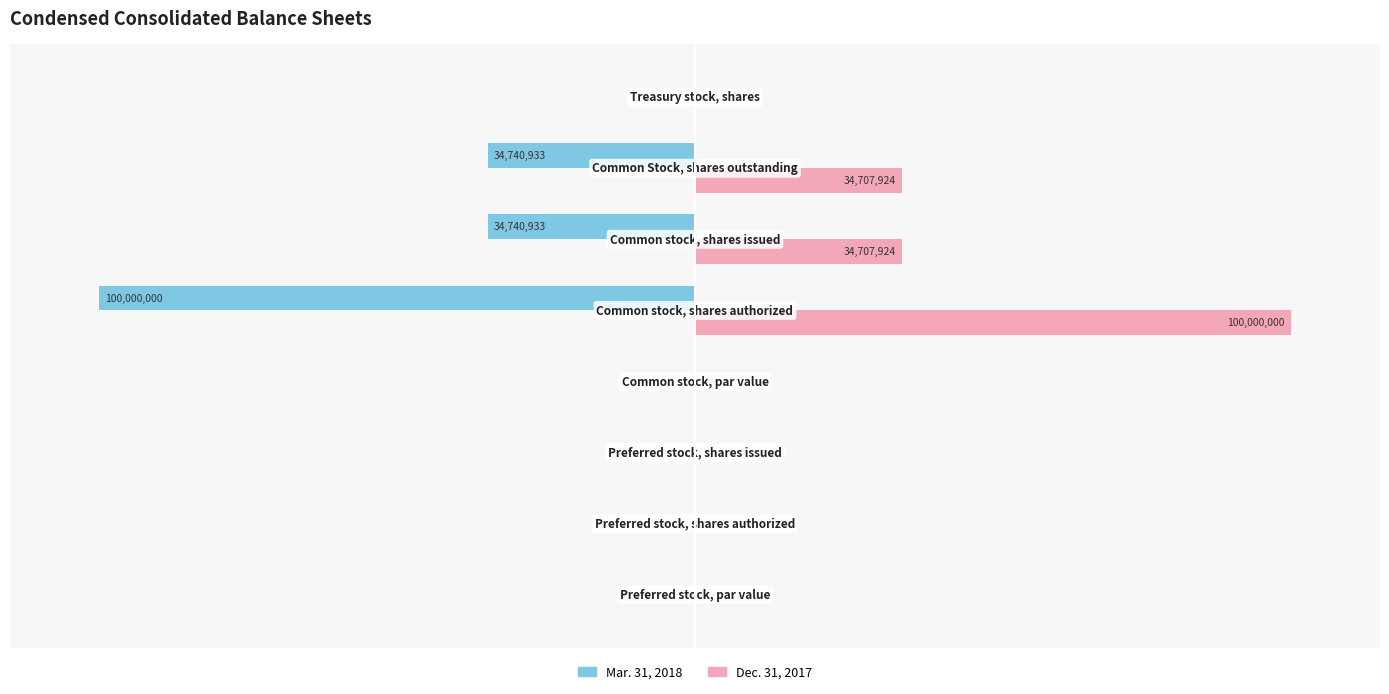

What are all the series names shown in the legend?

Mar. 31, 2018, Dec. 31, 2017